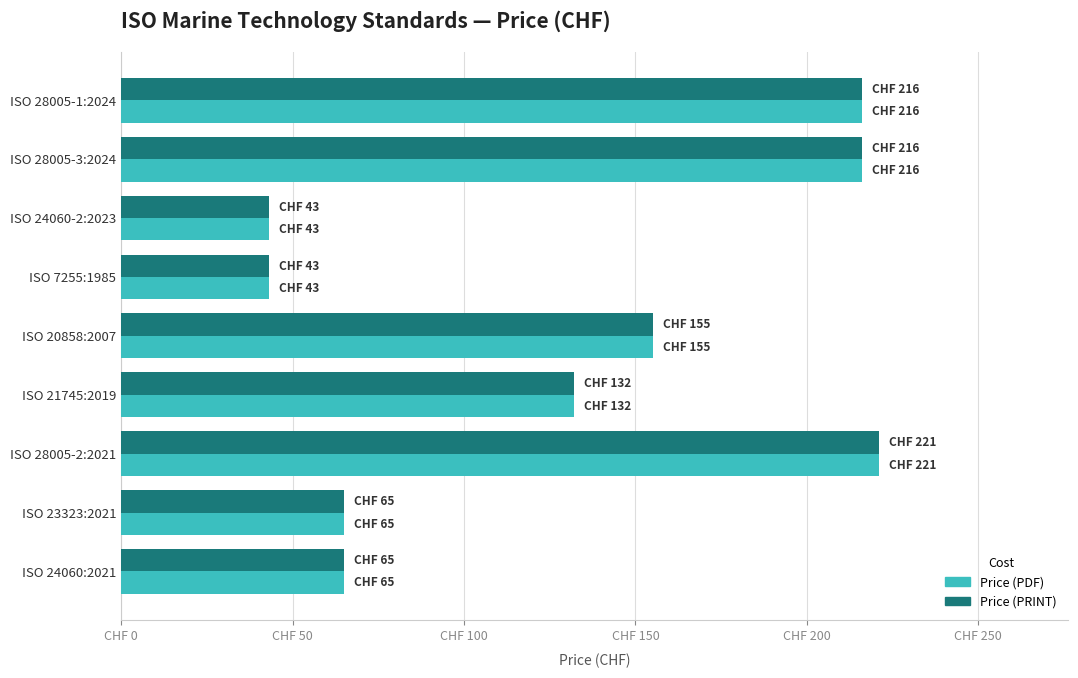

At how many categories does at least one series exceed 50?

7